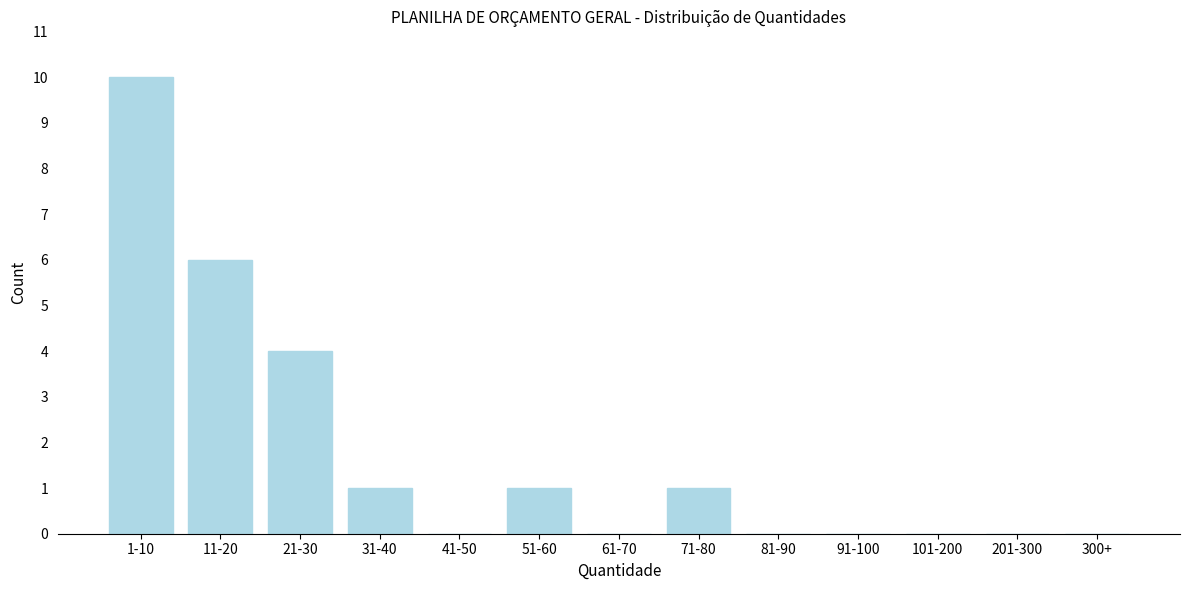

Reading left to right, list all the values displayed in this chart.

1-10=10	11-20=6	21-30=4	31-40=1	41-50=0	51-60=1	61-70=0	71-80=1	81-90=0	91-100=0	101-200=0	201-300=0	300+=0